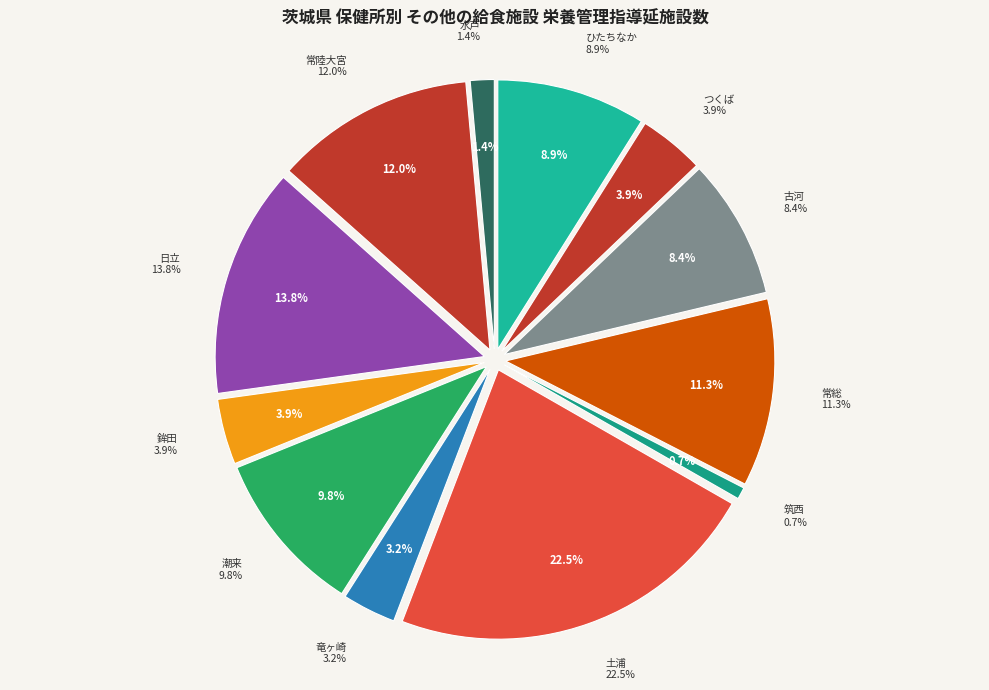

To the nearest percent, what is the average slice percentage?

8%